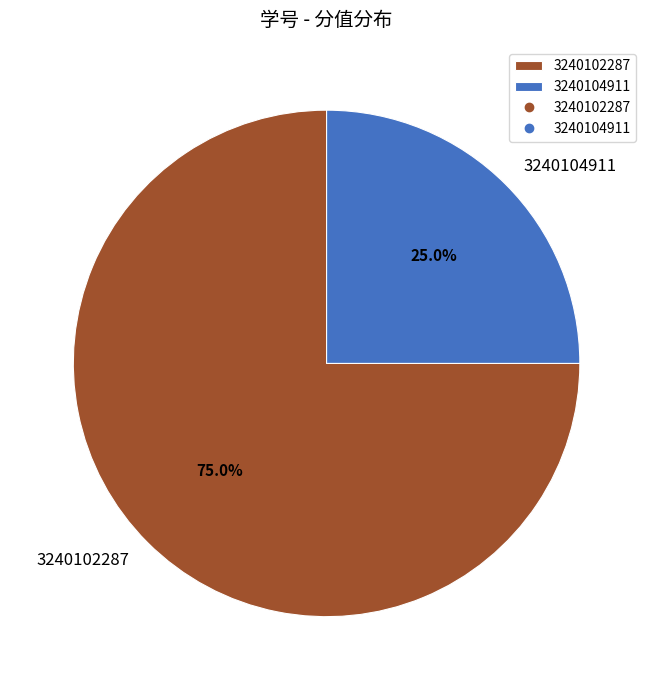

To the nearest percent, what is the difference between the largest and smallest slice percentages?

50%